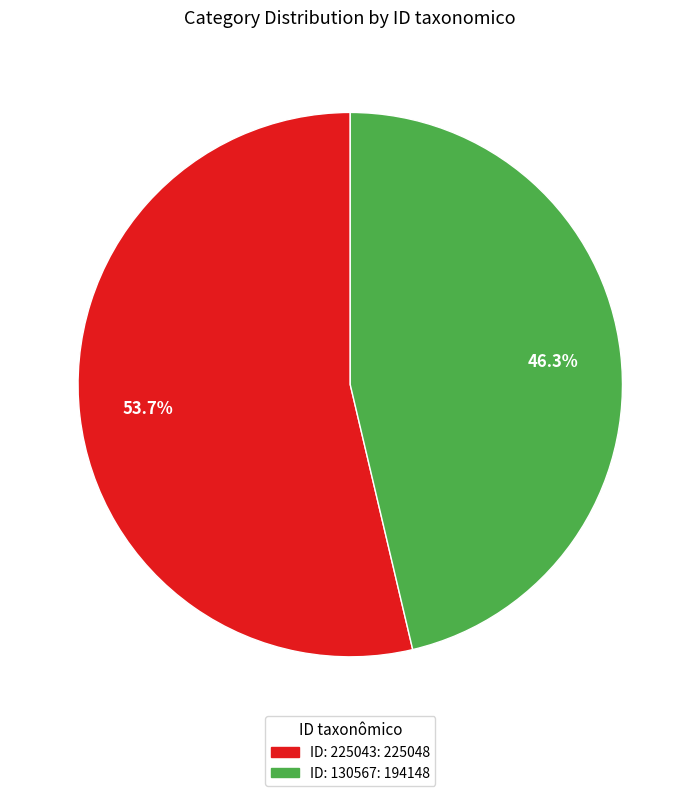

Does any single category account for the majority?

Yes